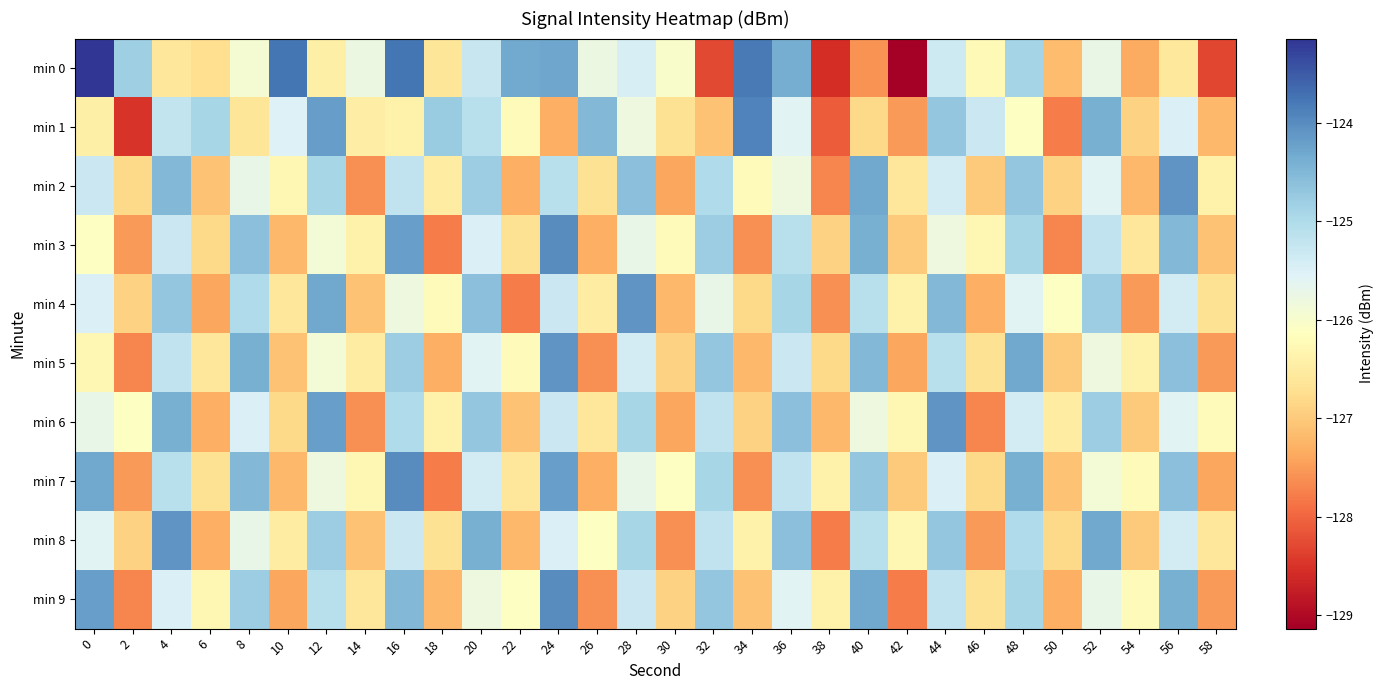

What is the greatest value displayed?

-123.1